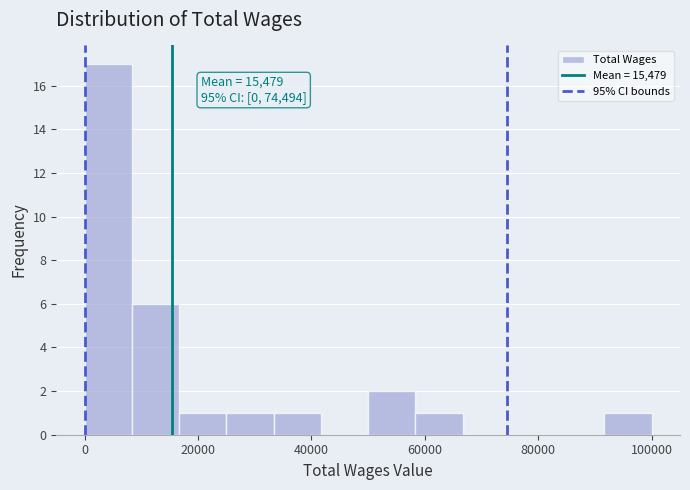

Over which range of the x-axis is the bar tallest?

0 to 8000